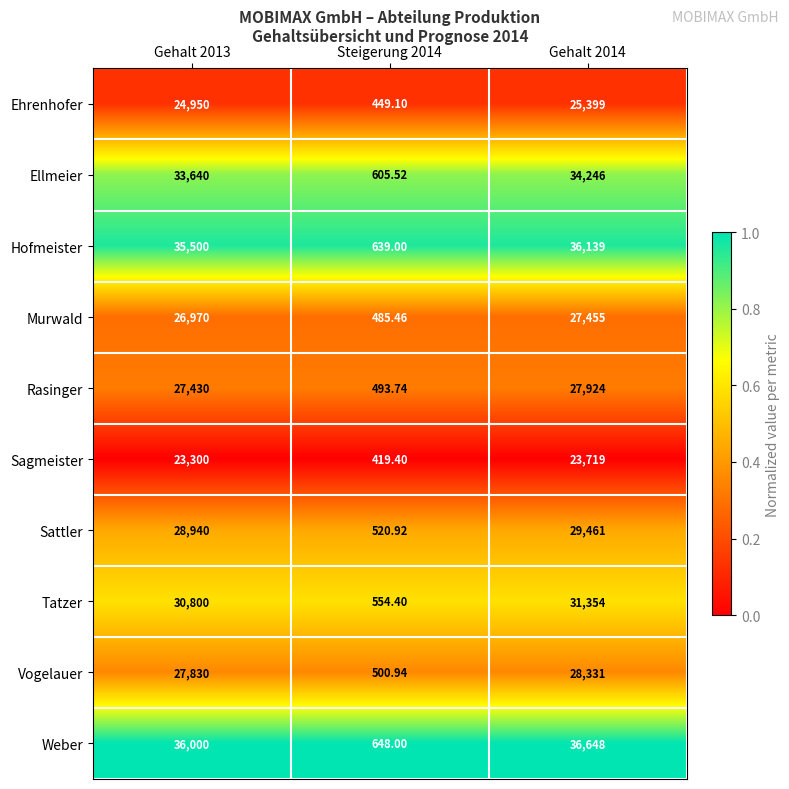

Which series has the largest total across all categories?

Weber